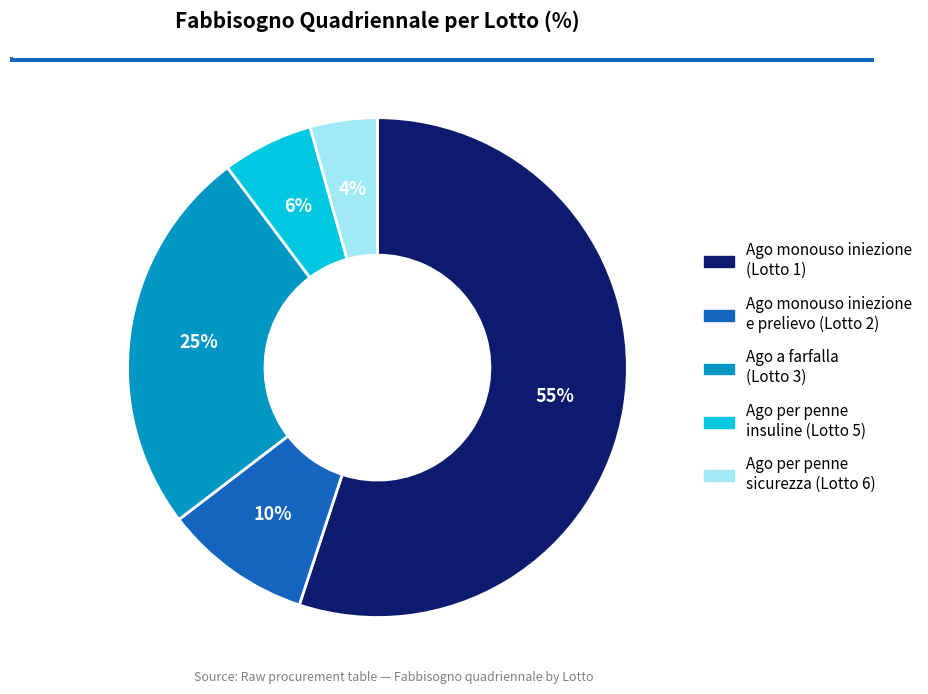

What percentage is the Ago per penne sicurezza (Lotto 6) slice, to the nearest percent?

4%